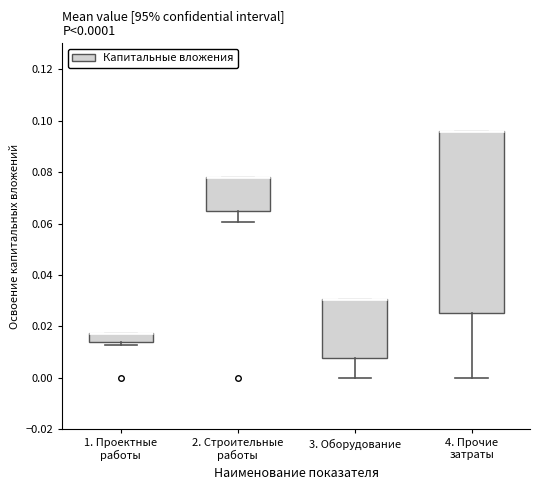

Which box is the tallest, from its lower edge to its upper edge?

4. Прочие затраты